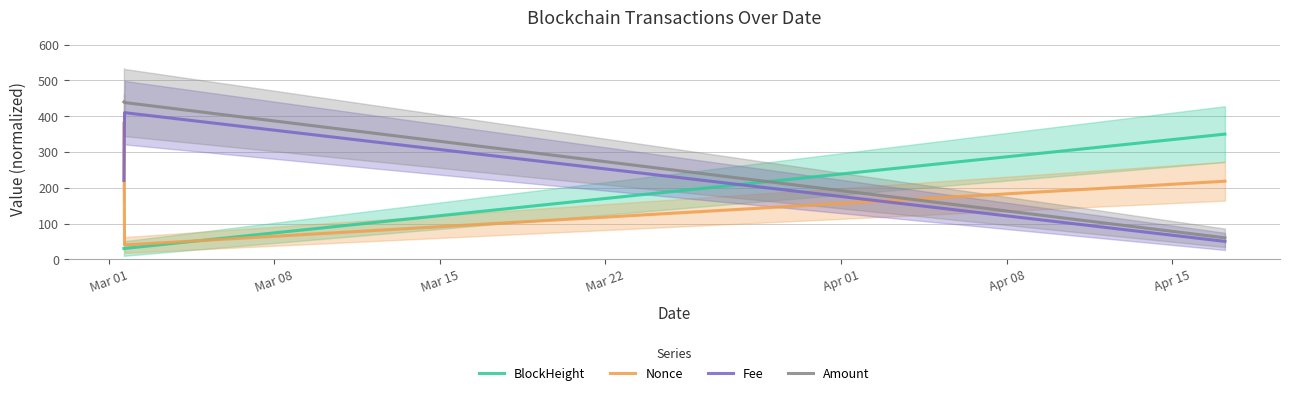

How many lines are shown in the chart?

4